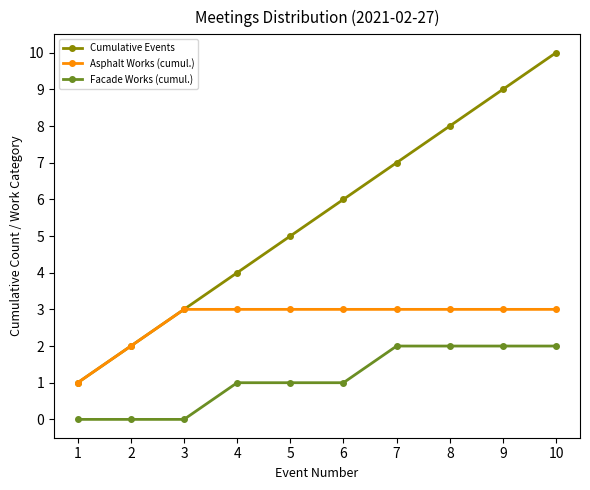

True or false: Facade Works (cumul.) and Asphalt Works (cumul.) intersect in this chart.

False